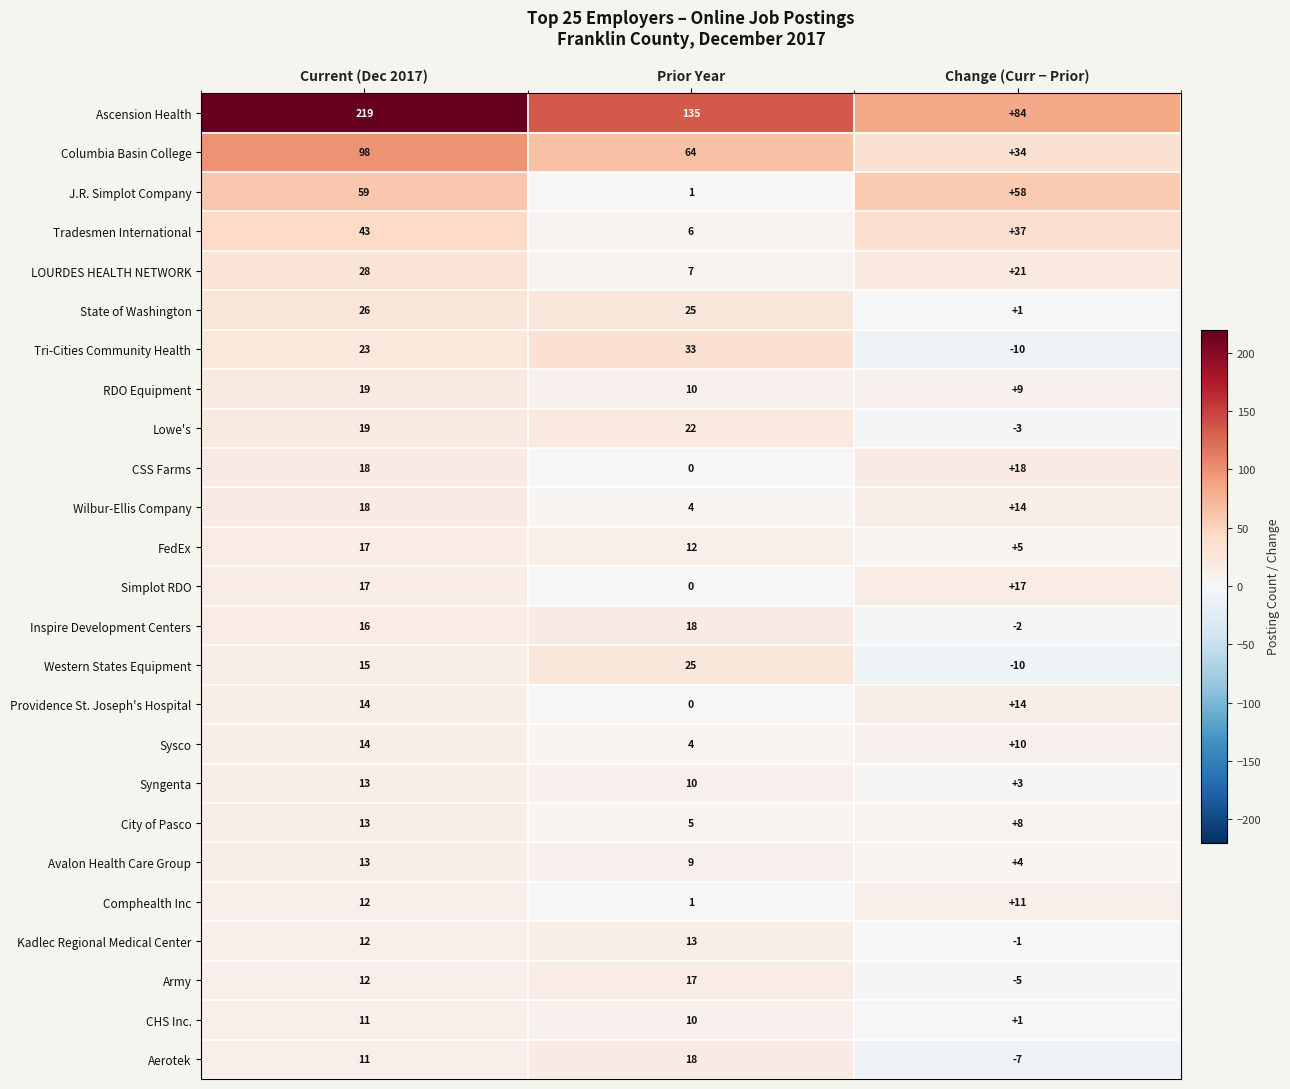

What is the average value of the CSS Farms series?

12